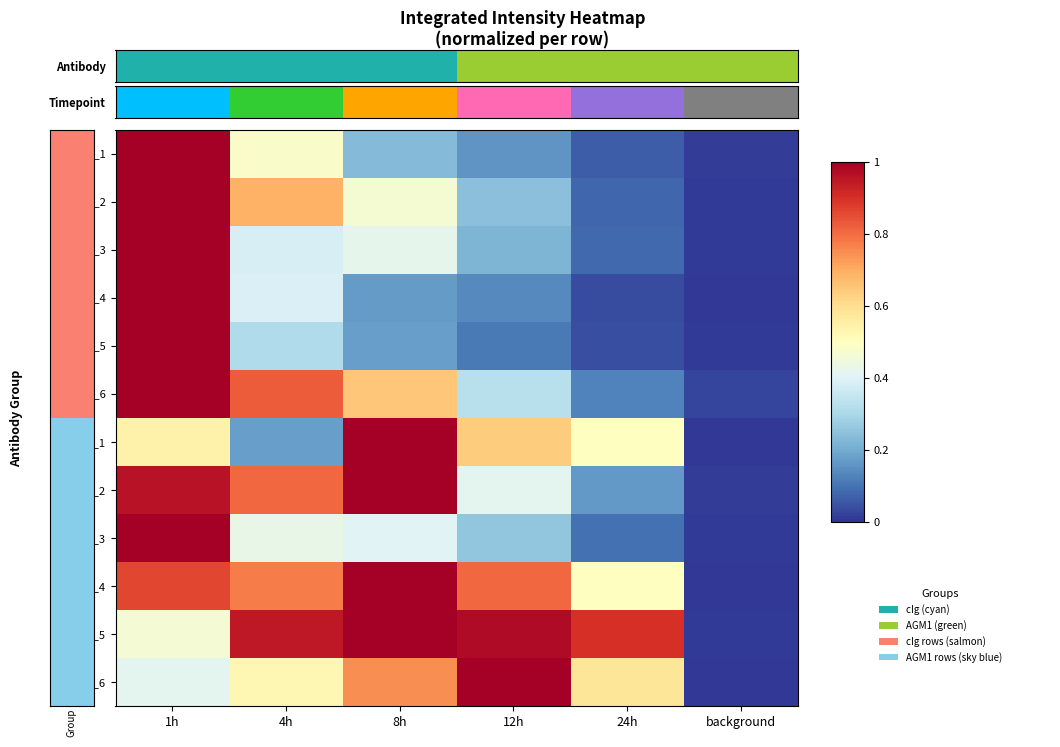

Which series has the largest range (max minus min)?

AGM1_6